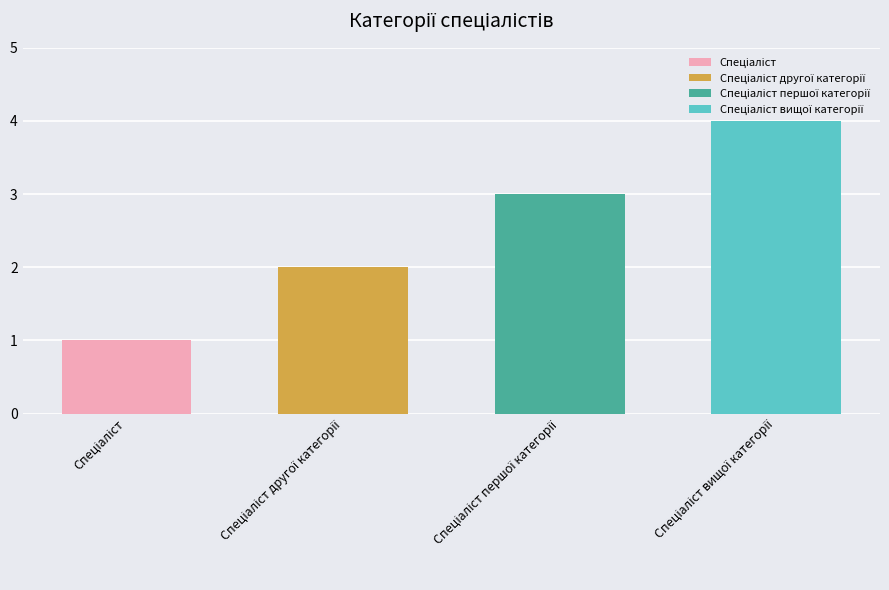

At which label is the value closest to 2?

Спеціаліст другої категорії